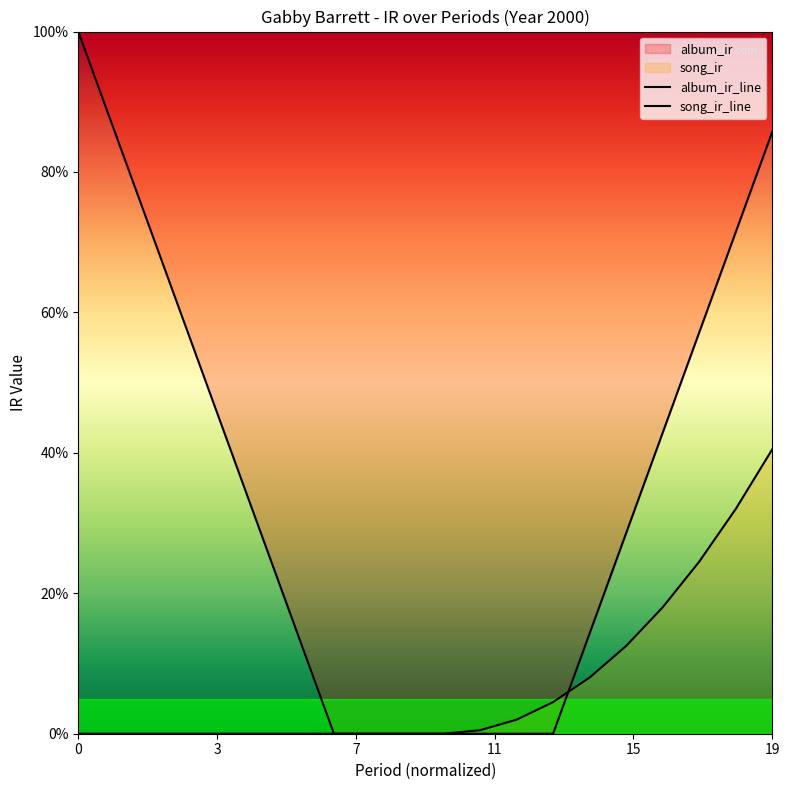

Reading left to right, list all the values displayed in this chart.

album_ir_line: 1.0	0.9	0.7	0.6	0.4	0.3	0.1	0.0	0.0	0.0	0.0	0.0	0.0	0.0	0.1	0.3	0.4	0.6	0.7	0.9
song_ir_line: 0.0	0.0	0.0	0.0	0.0	0.0	0.0	0.0	0.0	0.0	0.0	0.0	0.0	0.0	0.1	0.1	0.2	0.2	0.3	0.4